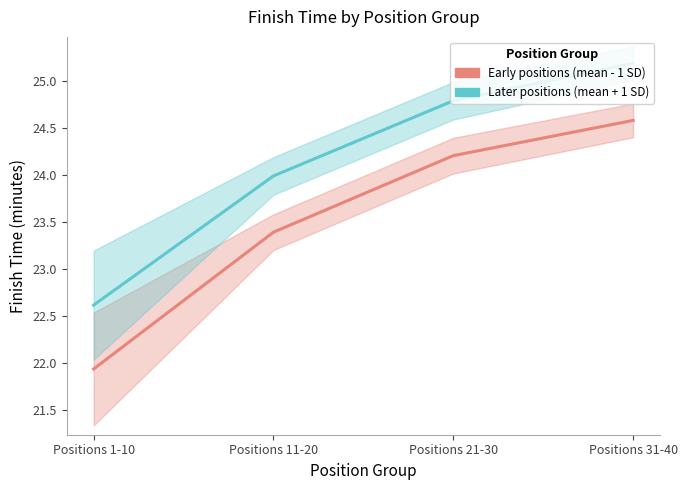

Is this an area chart (filled region under the line)?

No